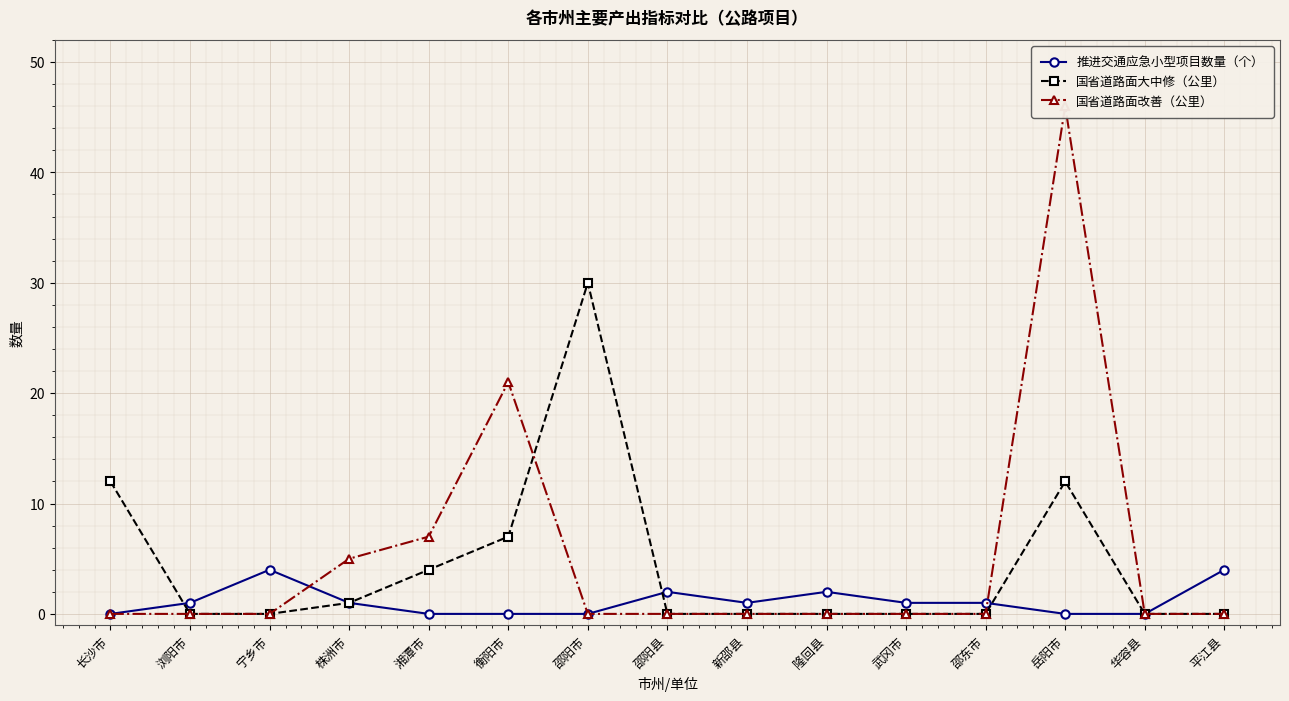

Is it true that 国省道路面改善（公里） equals -30 at 武冈市?

False